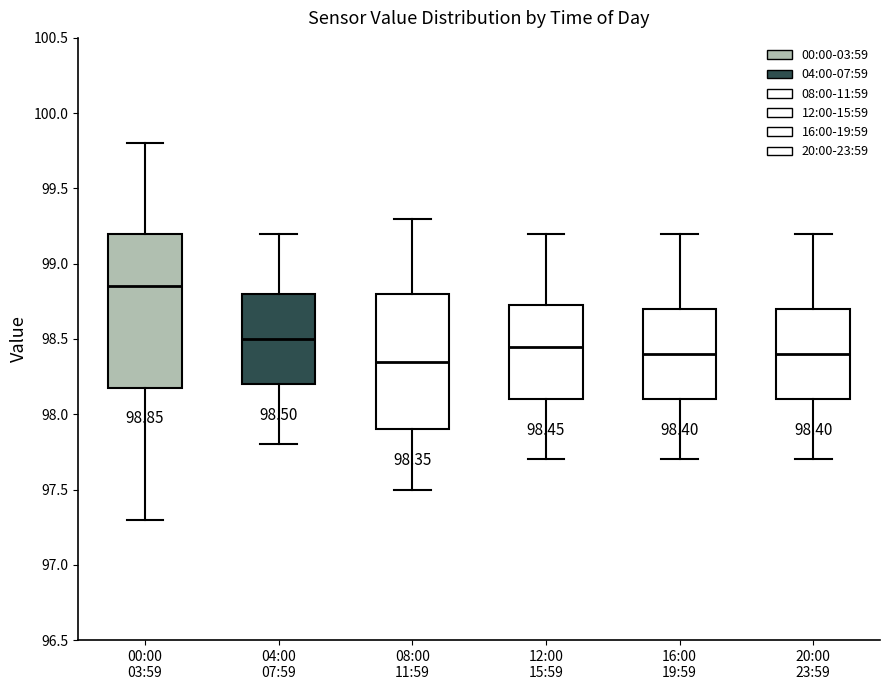

Which box's median line is the highest?

00:00 03:59